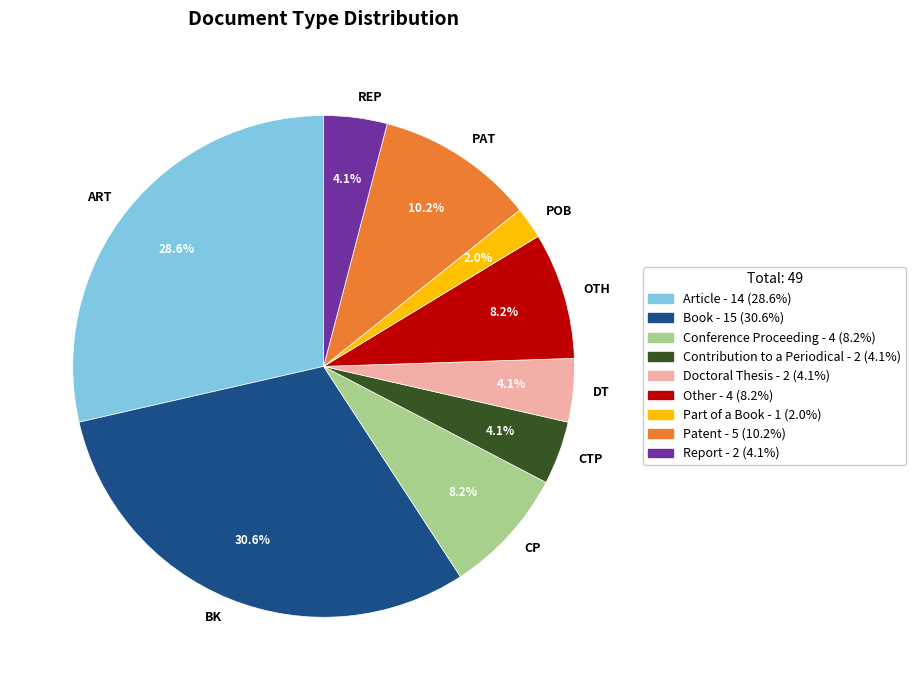

How many slices are in this pie chart?

9